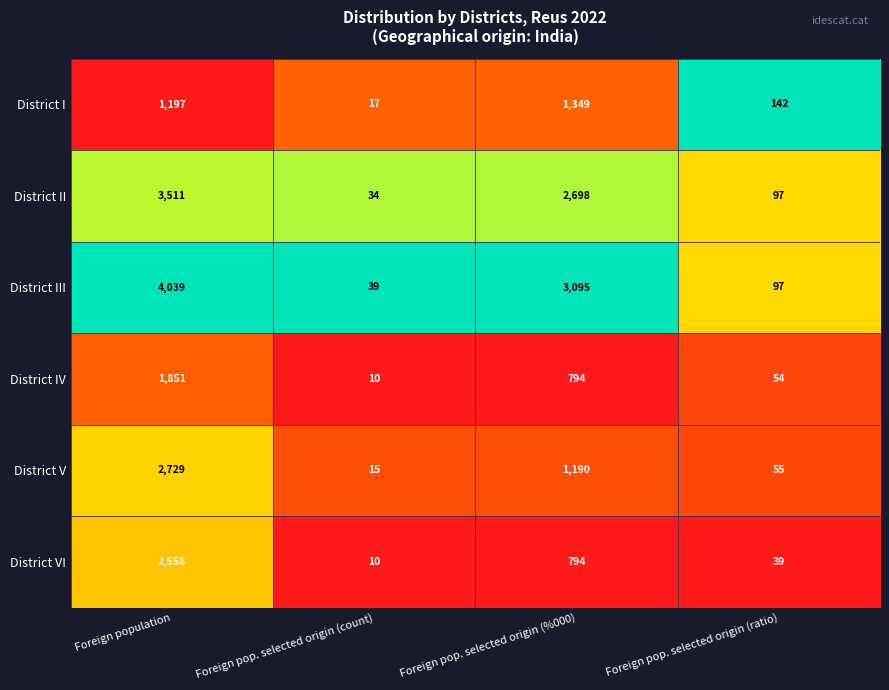

At which label is District III closest to 2039?

Foreign pop. selected origin (%000)